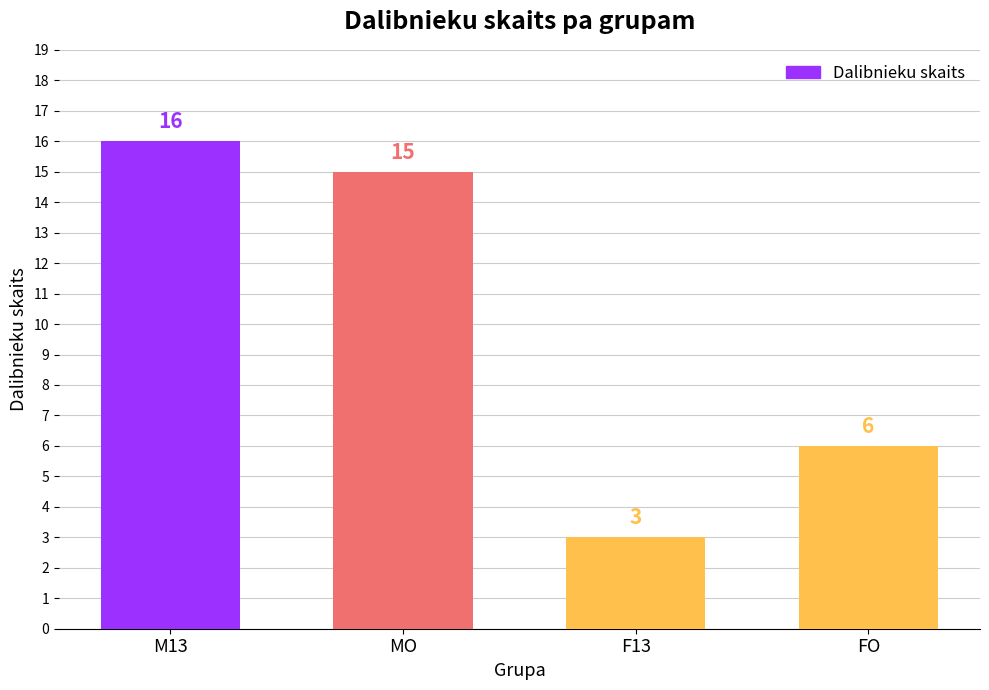

The value at MO is 15. True or false?

True